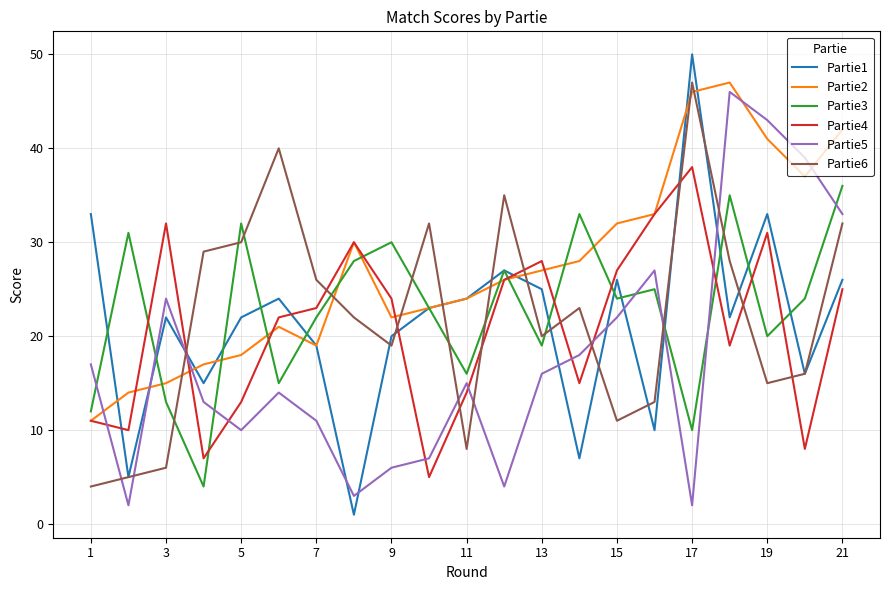

Which series has the largest total across all categories?

Partie2